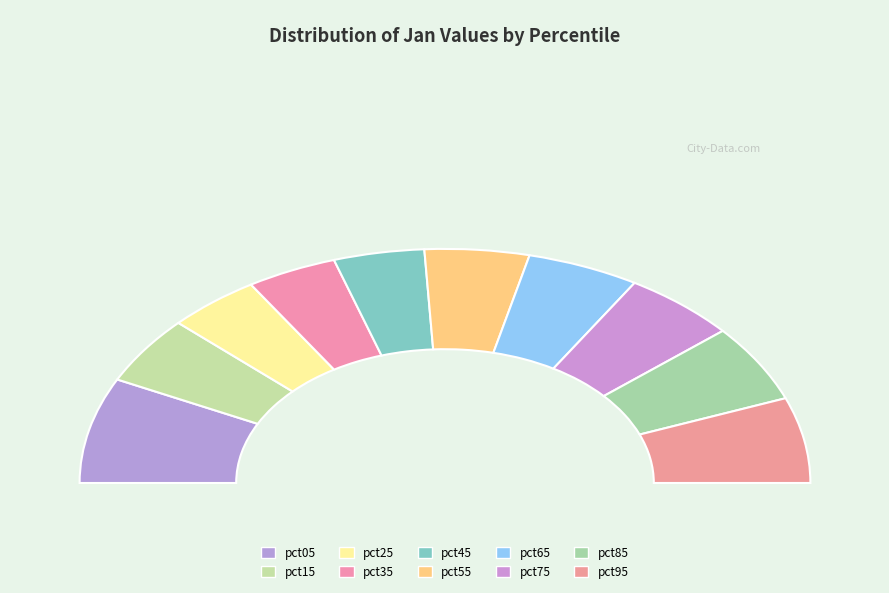

To the nearest percent, what is the combined percentage of pct15 and pct55?

19%